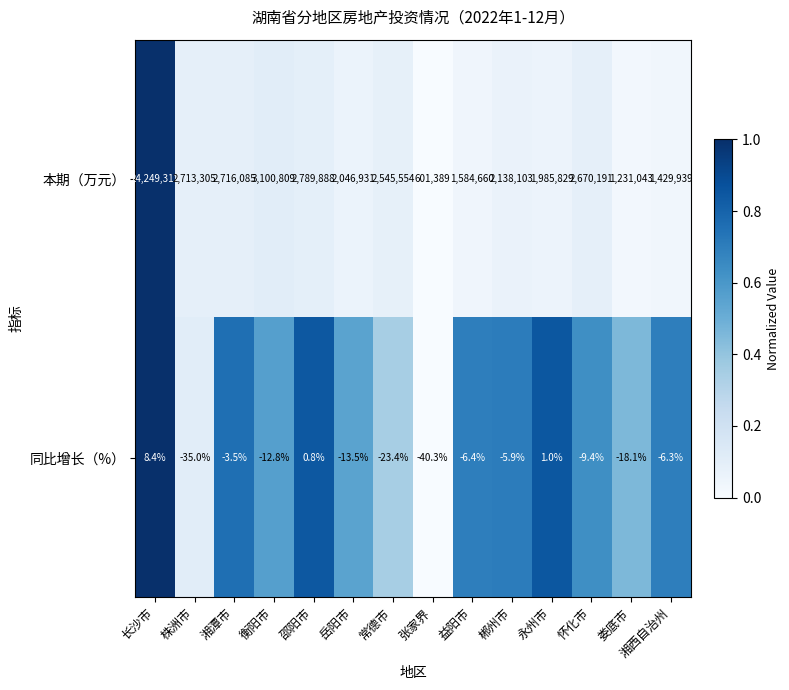

What is the greatest value displayed?

24249312.0